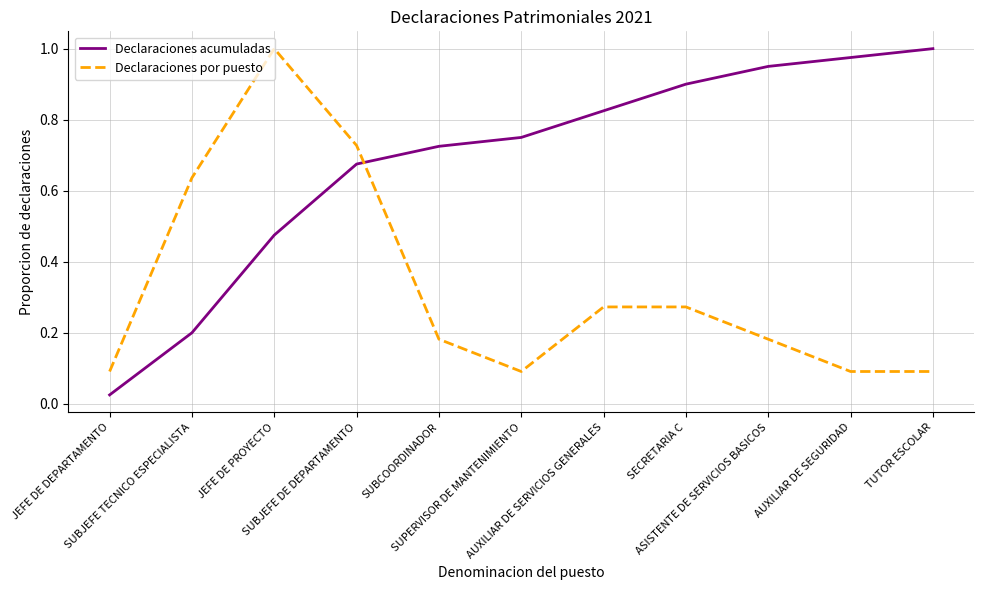

Rank the series by their average value, from highest to lowest.

Declaraciones acumuladas, Declaraciones por puesto